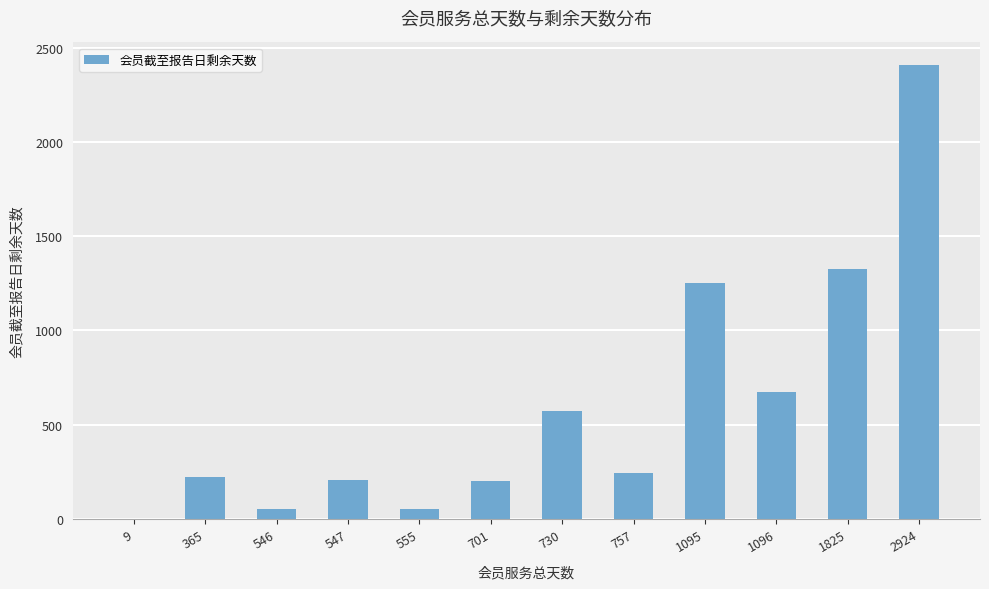

What is the change in value from 701 to 730?

+368